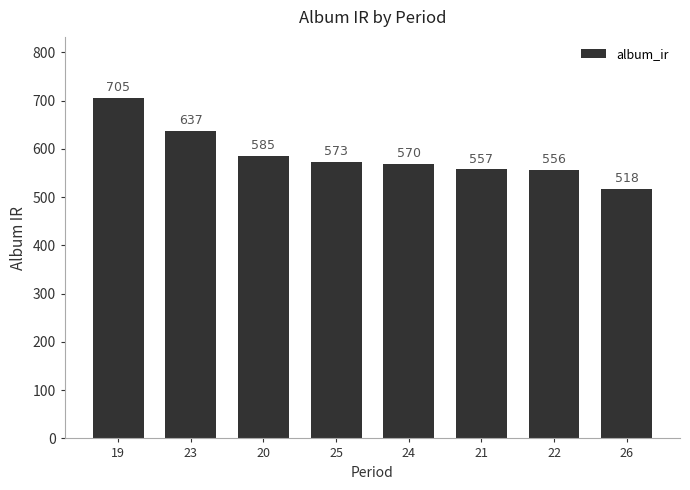

What is the sum of the values at 24 and 25?

1142.2